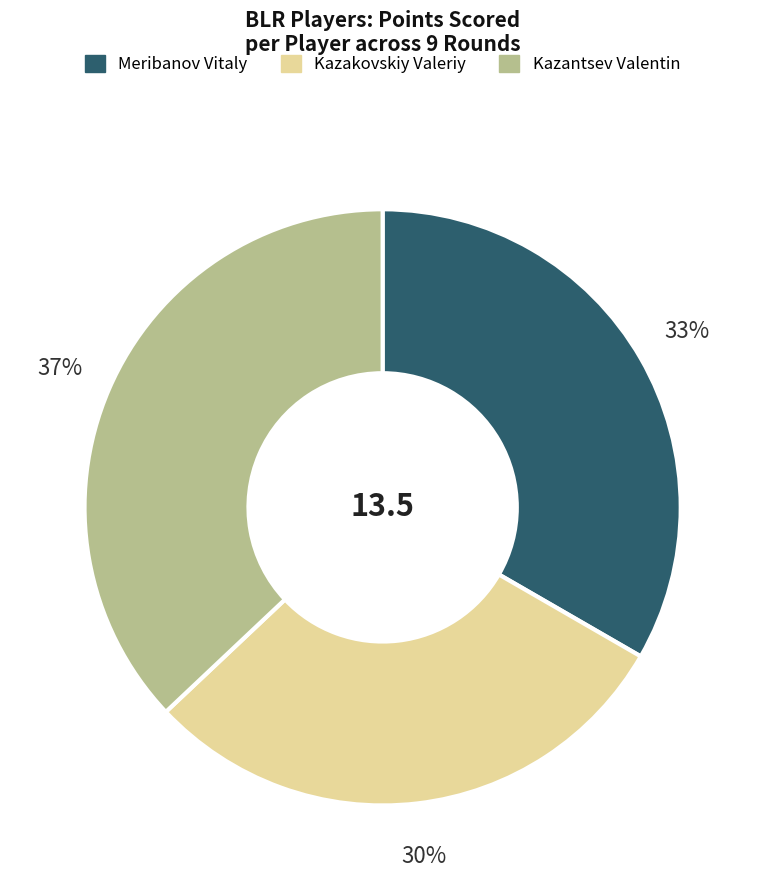

Is there a majority slice in this chart?

No